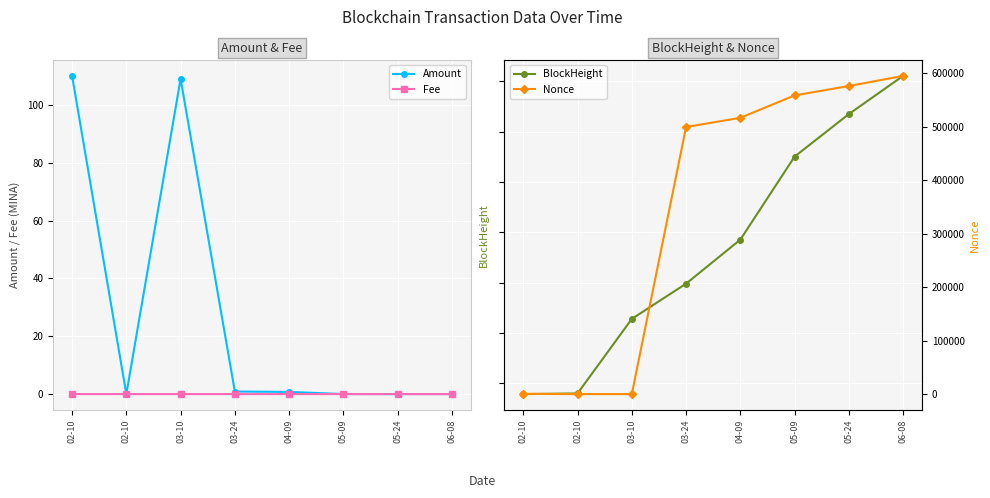

The Fee series shows 0.0 at 03-10. True or false?

True